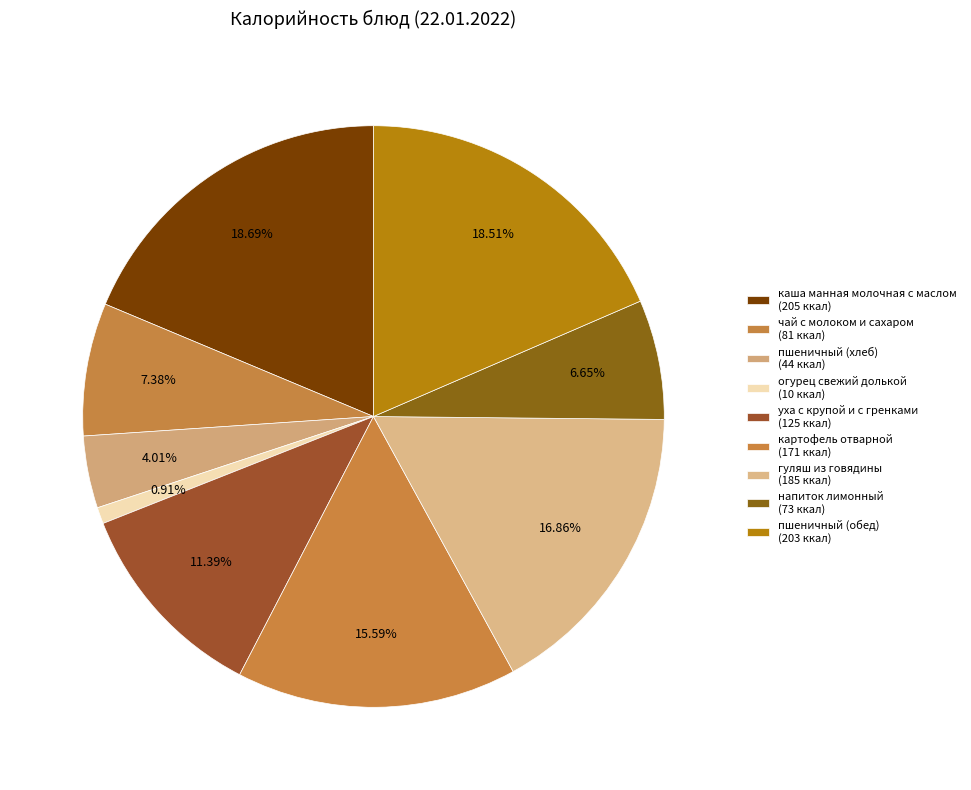

What is the largest slice in the pie chart?

каша манная молочная с маслом